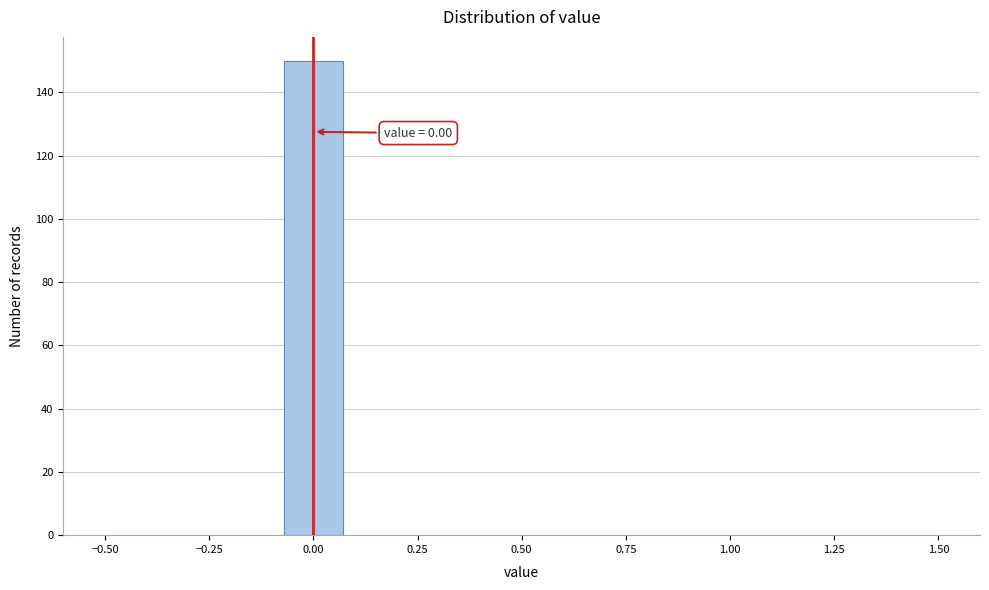

Around what value on the x-axis is the tallest bar? Give the approximate position of its centre, as read against the axis.

0.00